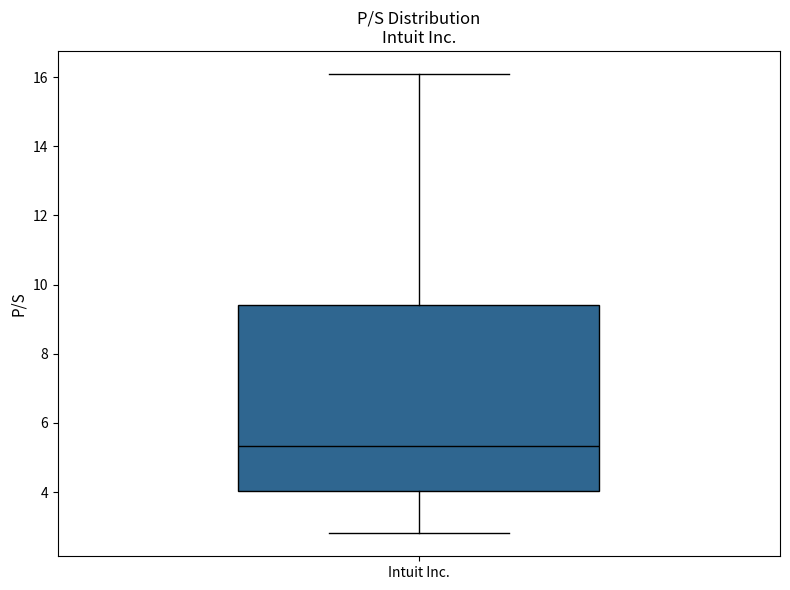

Read this box plot against the y-axis: the position of the median line, the range covered by the box, and the ends of both whiskers. The values are not printed on the chart, so give them approximately, as read against the axis.

median 5.4, box 4.0 to 9.4, whiskers 2.8 to 16.0